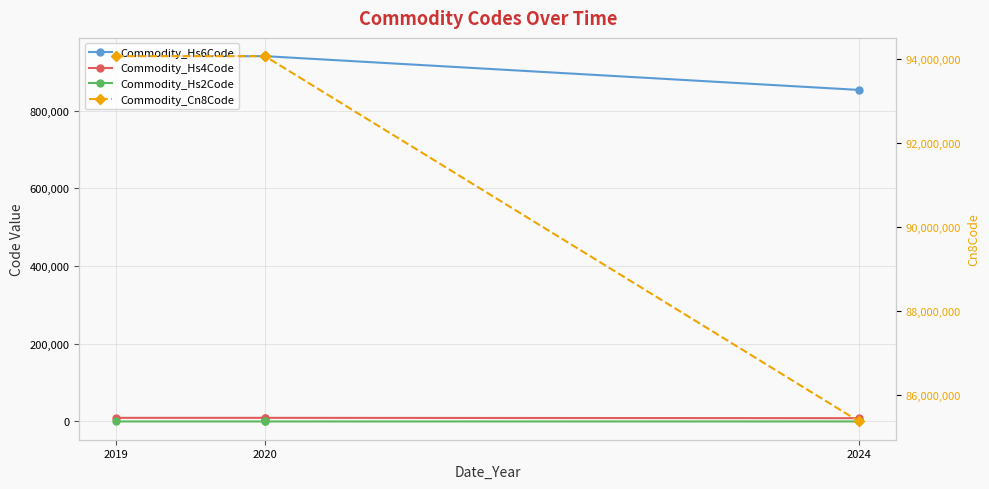

Read the Commodity_Hs6Code value at 2019, to the nearest 50.

940700